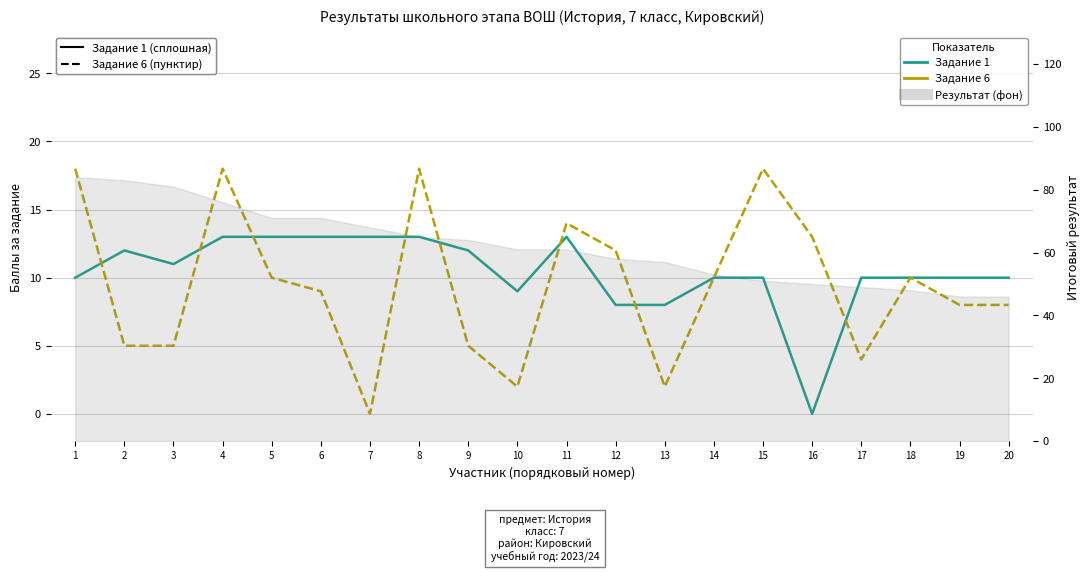

What is the total value across all series at 17?

14